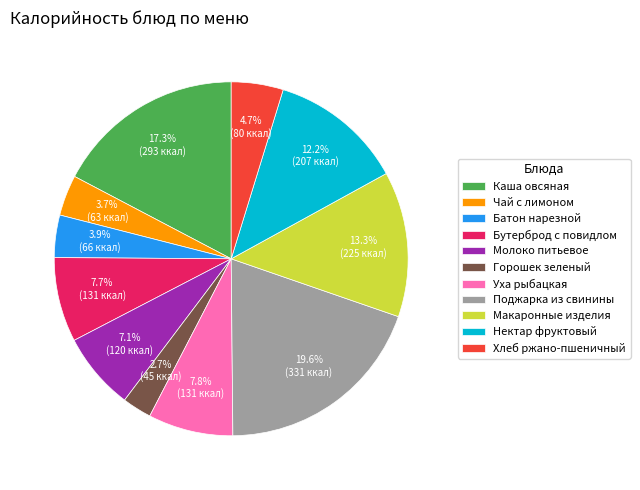

How many segments does this pie chart have?

11